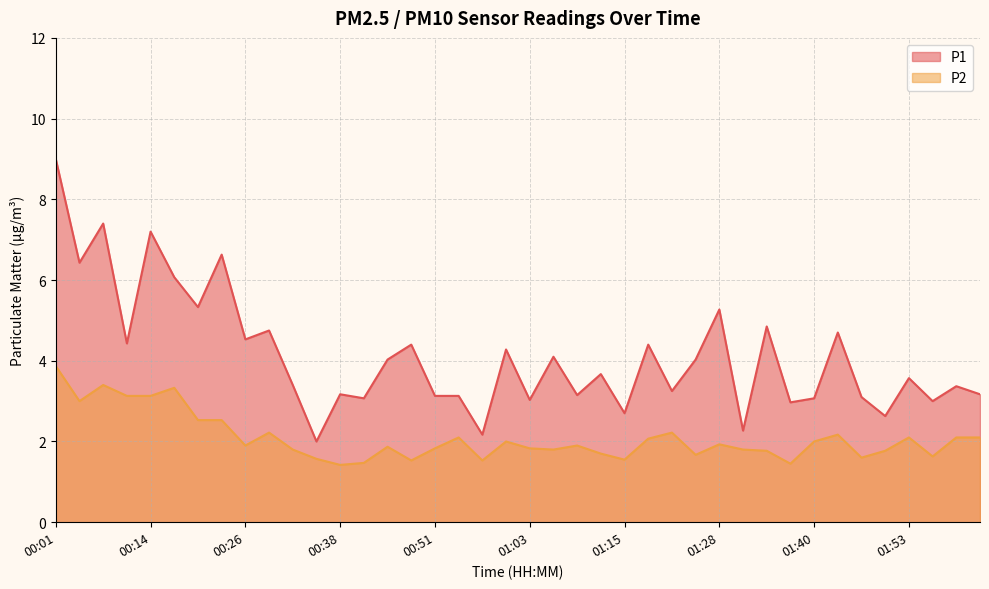

The P1 series shows 0.9 at 01:56. True or false?

False